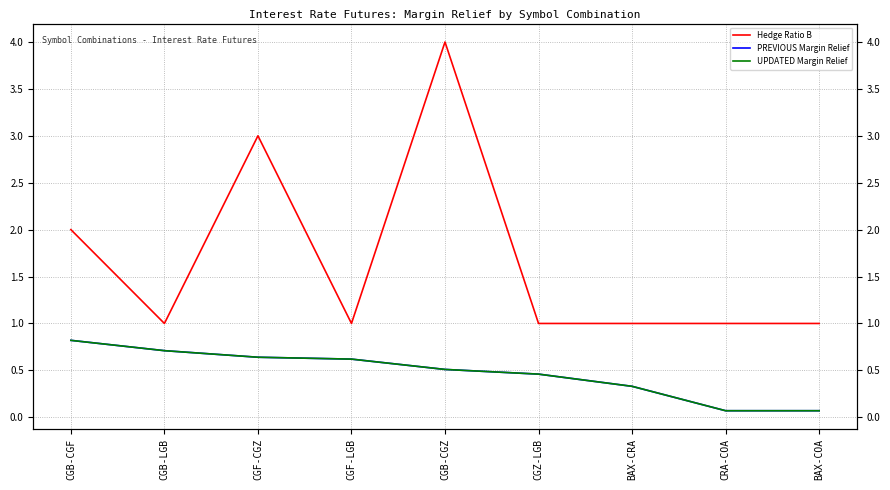

What is the difference between the highest and lowest values at CGB-CGZ?

3.5